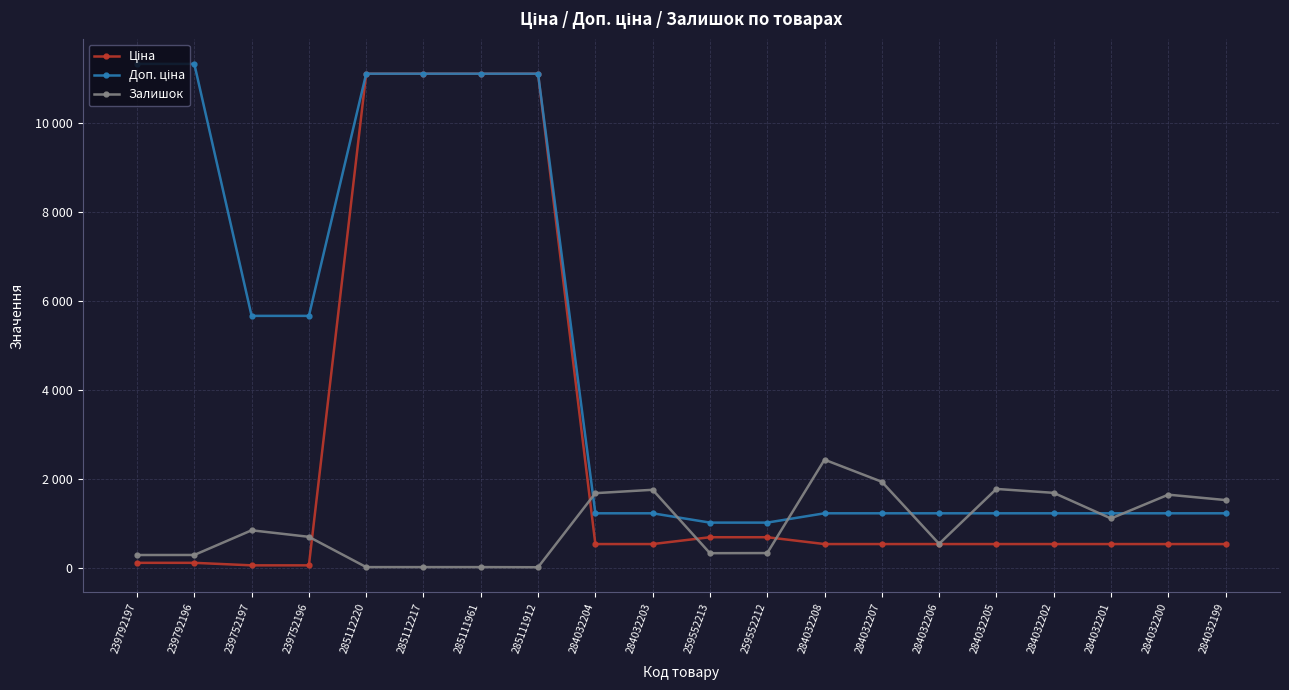

Between 284032205 and 239792197, which is larger?

284032205